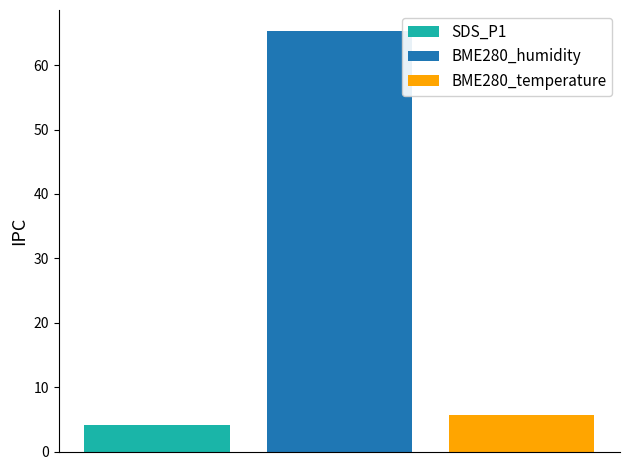

How many data points does each series have?

1